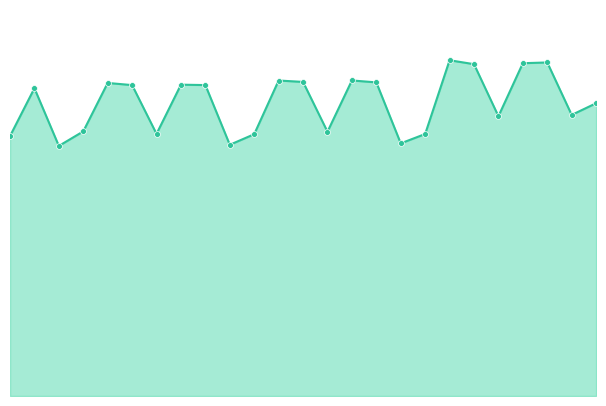

Which series has the widest spread of Y values?

Total Seats line